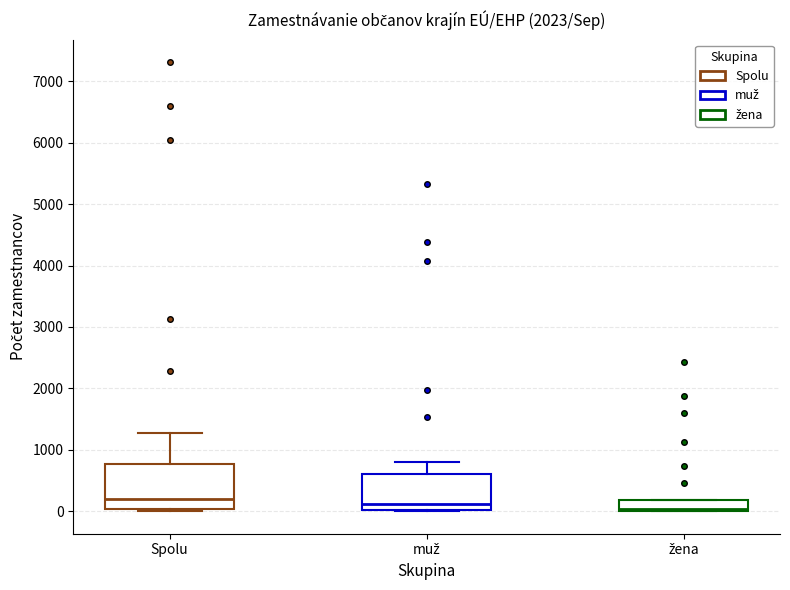

Reading left to right, transcribe this box plot: for each box, give where its median line is, the range the box spans, and where its two whiskers end, as read against the y-axis. The values are not printed on the chart, so give them approximately, as read against the axis.

Spolu: median 200, box 0 to 800, whiskers 0 (just below the box's lower edge) to 1300
muž: median 100, box 0 to 600, whiskers 0 to 800
žena: median 0 (just above the box's lower edge), box 0 to 200, whiskers 0 to 200